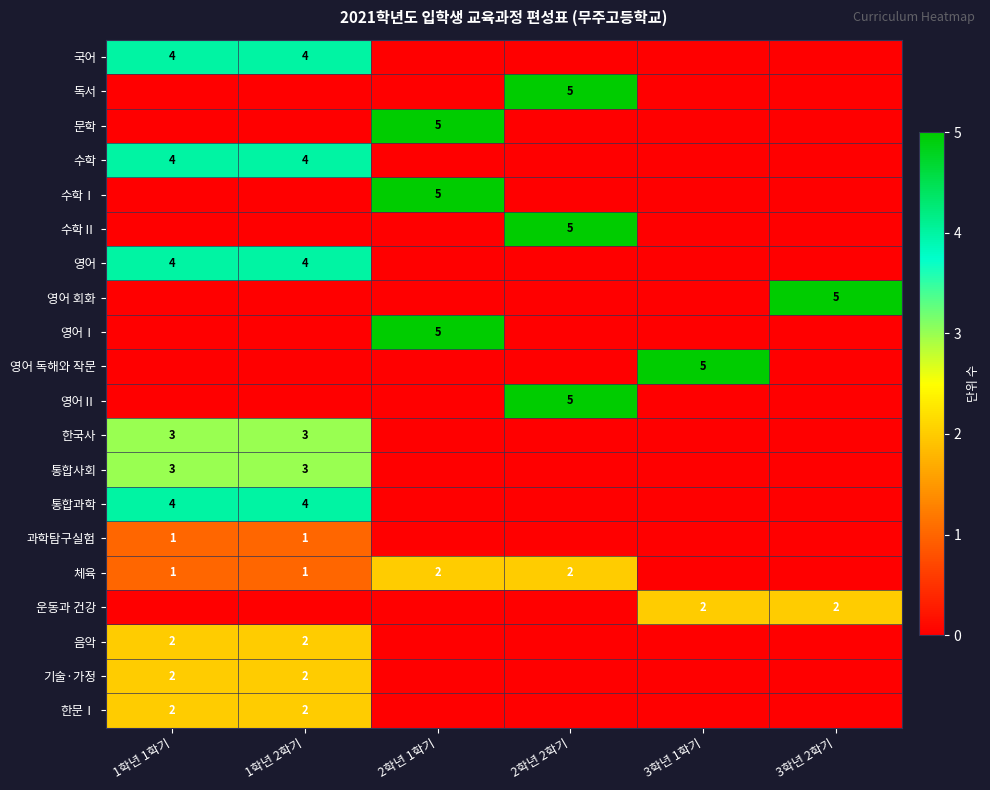

The 영어Ⅰ series shows 5 at 2학년 1학기. True or false?

True